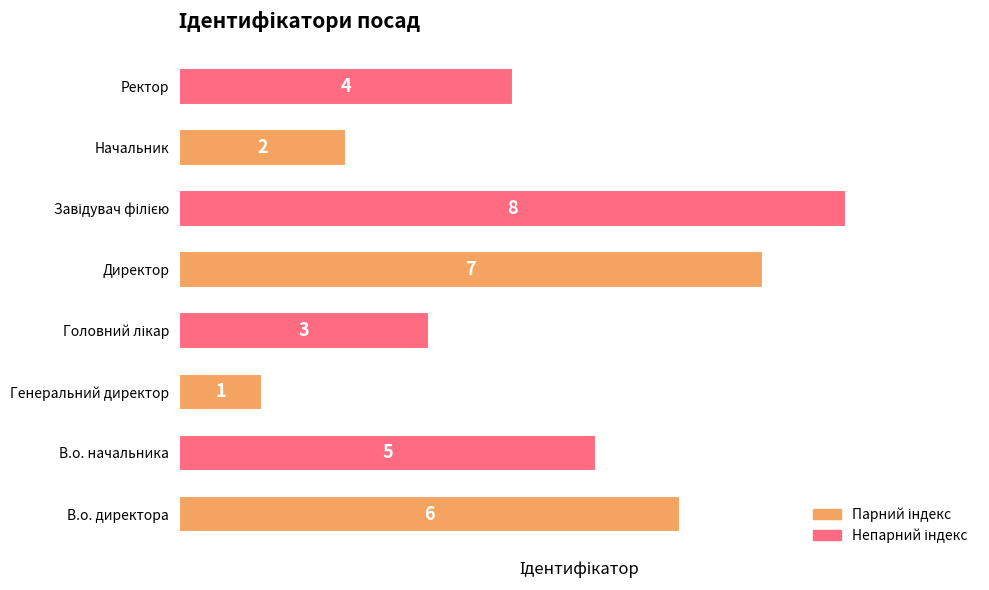

What is the change in value from В.о. директора to Начальник?

-4